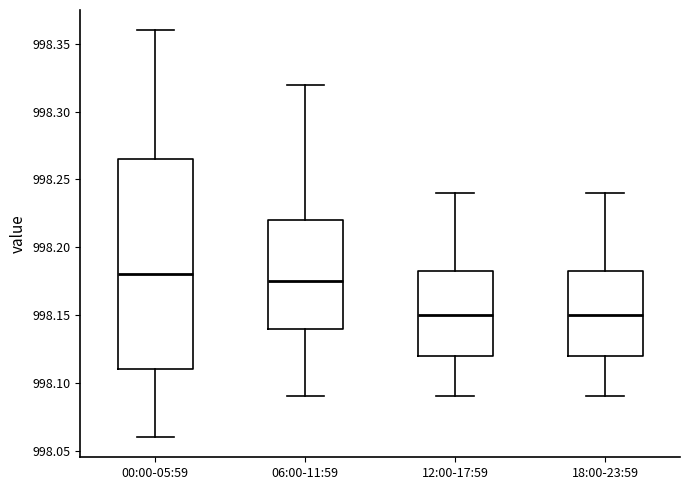

Reading left to right, transcribe this box plot: for each box, give where its median line is, the range the box spans, and where its two whiskers end, as read against the y-axis. The values are not printed on the chart, so give them approximately, as read against the axis.

00:00-05:59: median 998.180, box 998.110 to 998.265, whiskers 998.060 to 998.360
06:00-11:59: median 998.175, box 998.140 to 998.220, whiskers 998.090 to 998.320
12:00-17:59: median 998.150, box 998.120 to 998.185, whiskers 998.090 to 998.240
18:00-23:59: median 998.150, box 998.120 to 998.185, whiskers 998.090 to 998.240